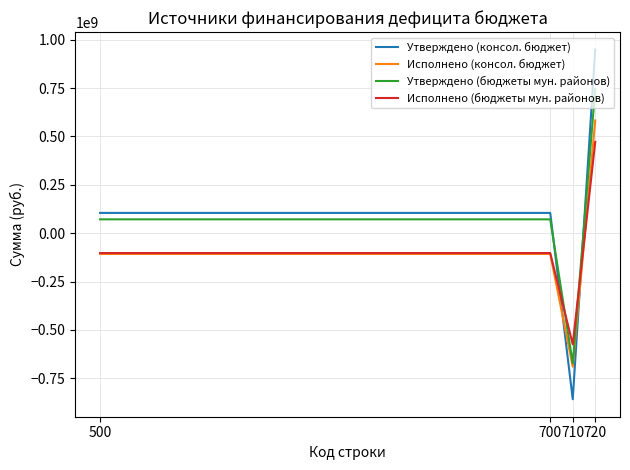

Which series has the largest range (max minus min)?

Утверждено (консол. бюджет)